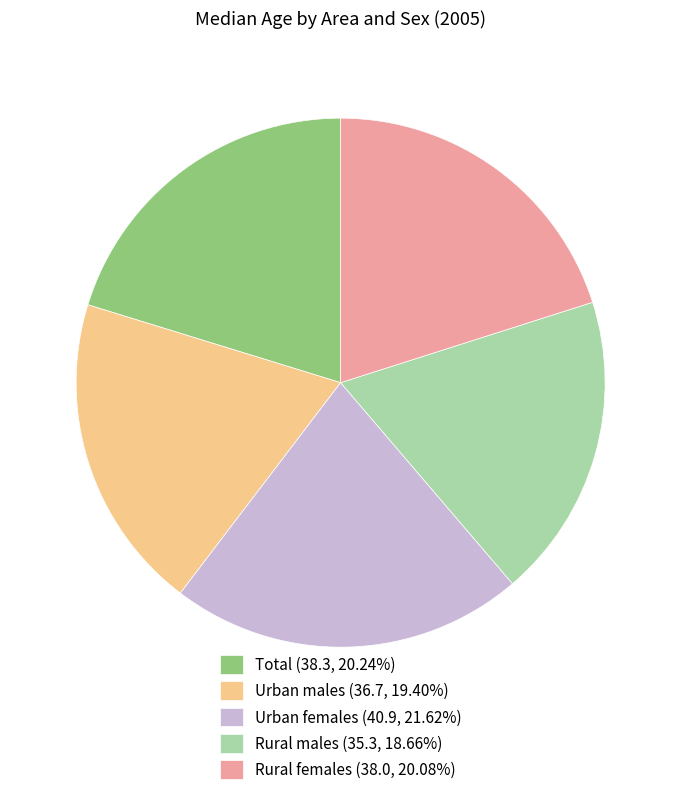

Does Urban males (36.7, 19.40%) represent more than half of the total?

No